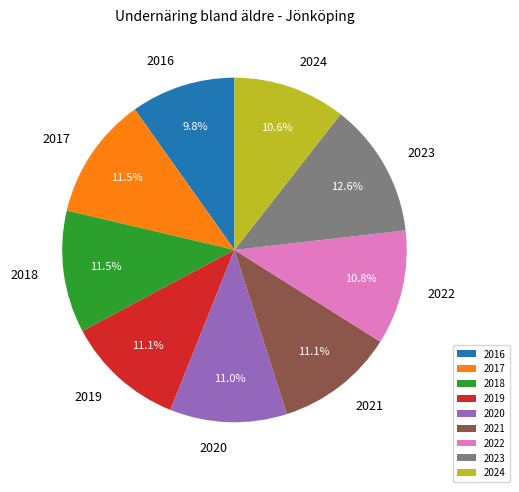

To the nearest percent, what is the combined percentage of 2018 and 2021?

23%